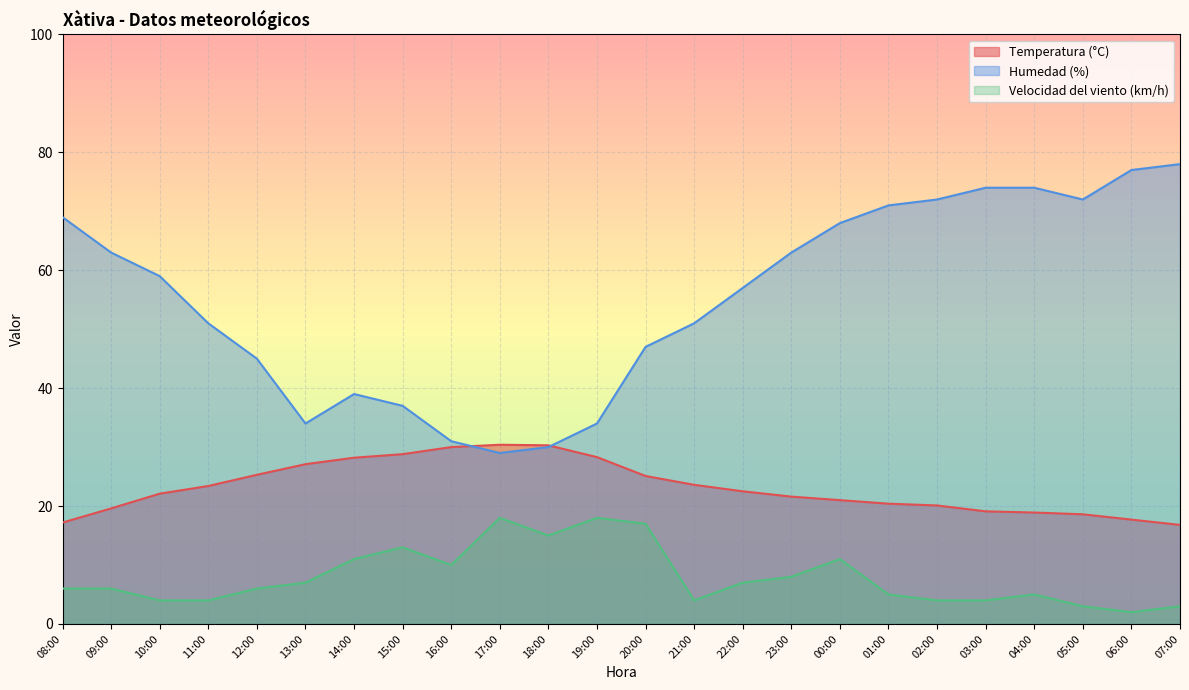

Reading left to right, list all the values displayed in this chart.

Temperatura (°C): 17.2	19.6	22.1	23.4	25.3	27.1	28.2	28.8	30.0	30.4	30.3	28.3	25.1	23.6	22.5	21.6	21.0	20.4	20.1	19.1	18.9	18.6	17.7	16.8
Humedad (%): 69.0	63.0	59.0	51.0	45.0	34.0	39.0	37.0	31.0	29.0	30.0	34.0	47.0	51.0	57.0	63.0	68.0	71.0	72.0	74.0	74.0	72.0	77.0	78.0
Velocidad del viento (km/h): 6.0	6.0	4.0	4.0	6.0	7.0	11.0	13.0	10.0	18.0	15.0	18.0	17.0	4.0	7.0	8.0	11.0	5.0	4.0	4.0	5.0	3.0	2.0	3.0